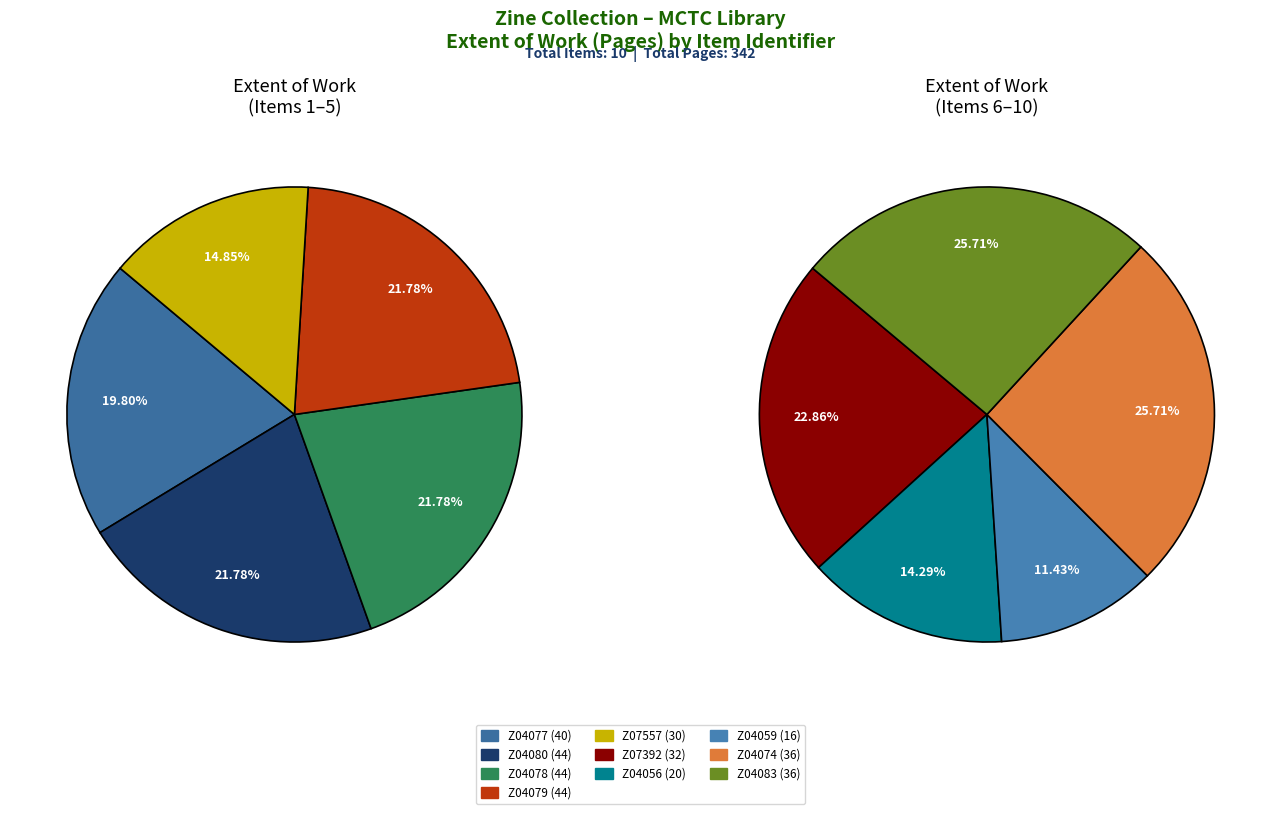

Do Z04077 (40) and Z04056 (20) together represent more than half of the pie?

No